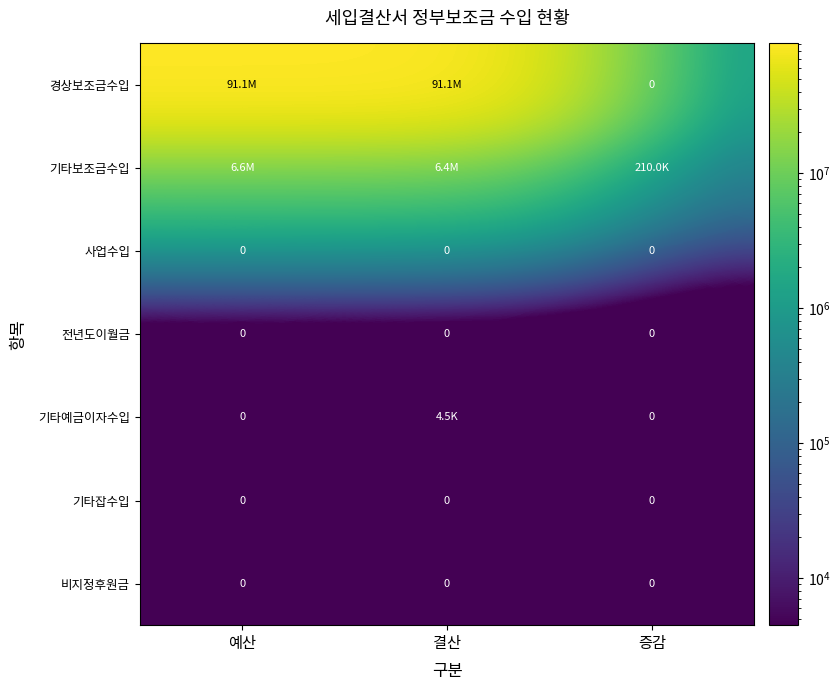

True or false: 기타잡수입 has a value of 0 at 결산.

True